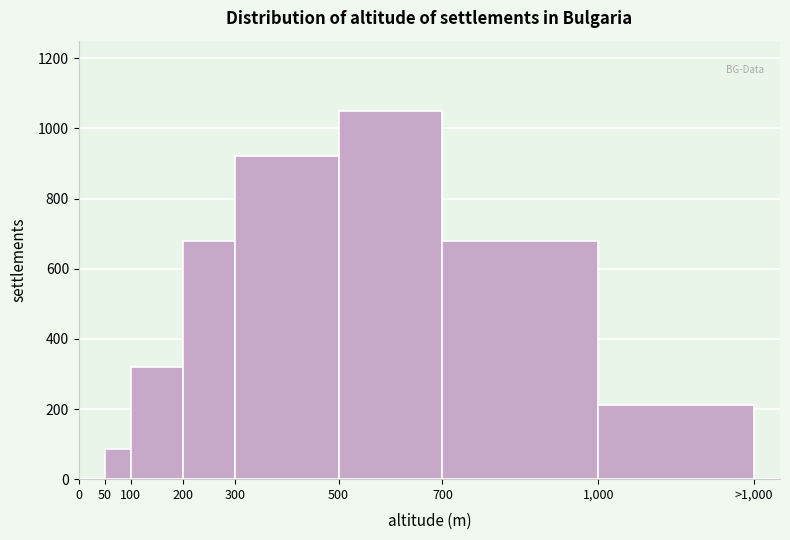

Reading left to right, transcribe all the data shown in this chart.

0=0	50=85	100=320	200=680	300=920	500=1050	700=680	1,000=210